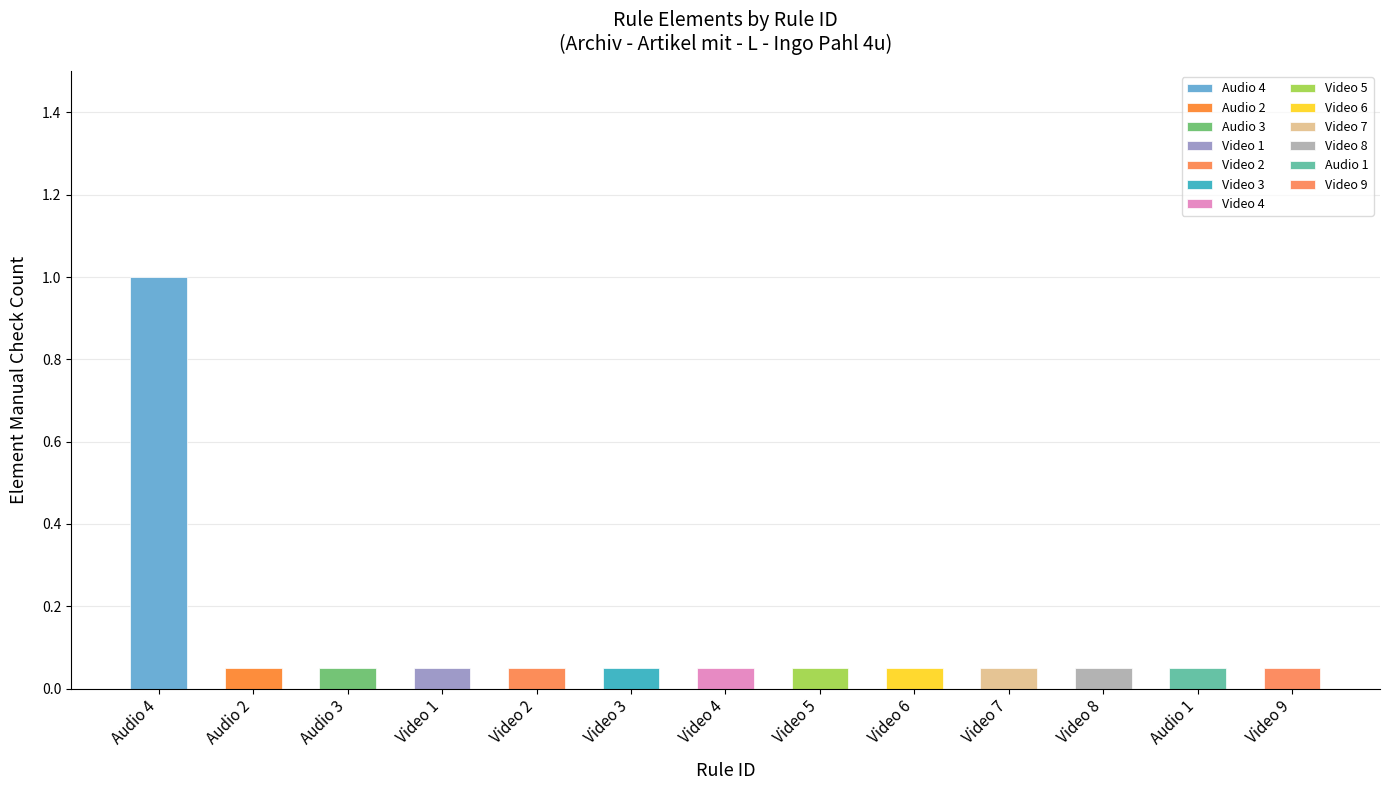

Between Video 1 and Video 9, which series saw the biggest shift?

Element Manual Check